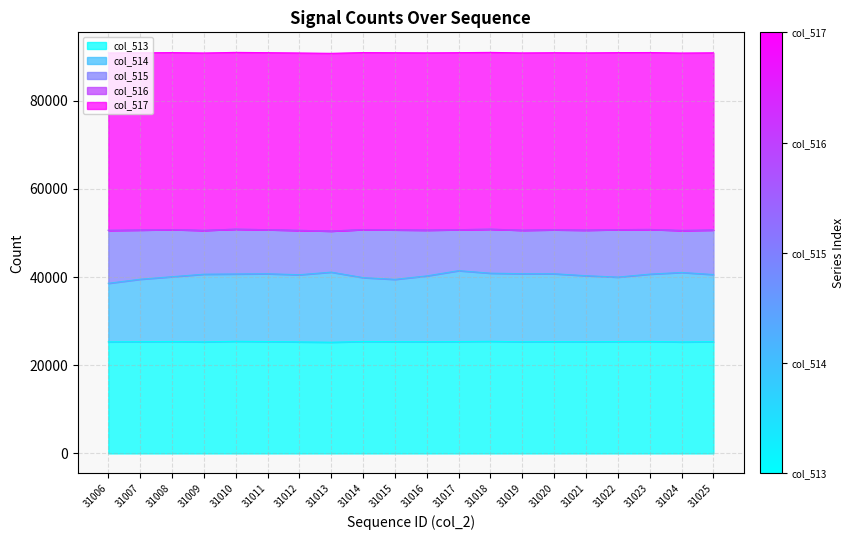

True or false: col_513 has a value of 25300 at 31009.

True